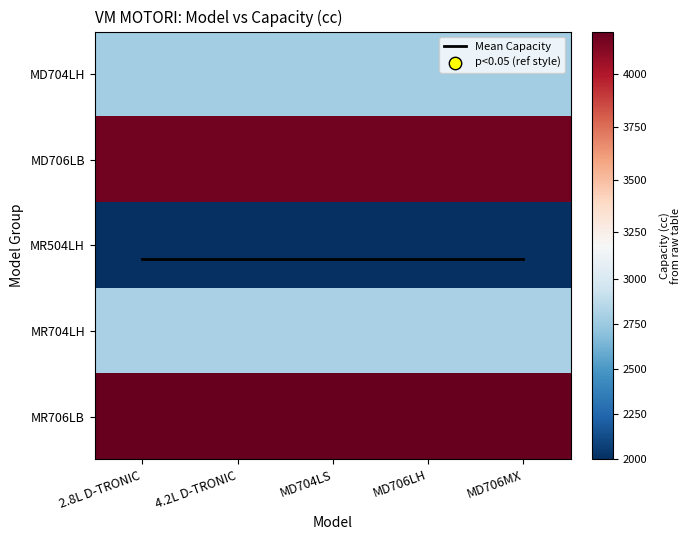

Which has a higher value, 2.8L D-TRONIC or MD704LS?

2.8L D-TRONIC